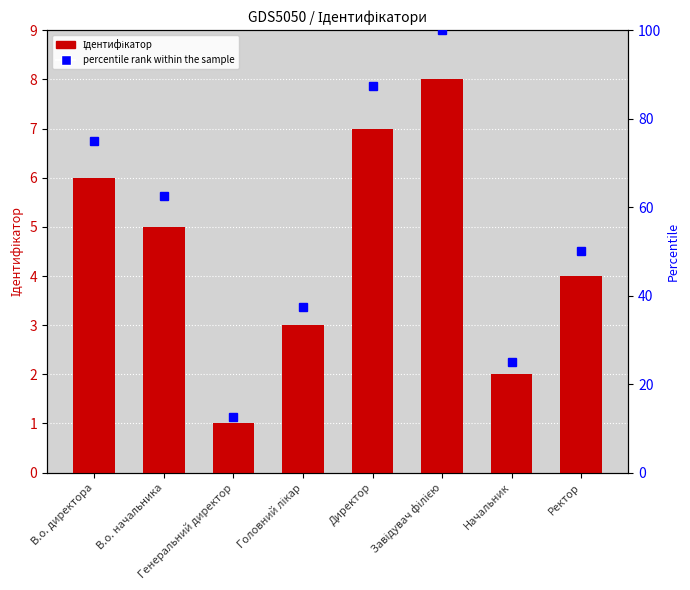

What are all the series names shown in the legend?

Ідентифікатор, percentile rank within the sample